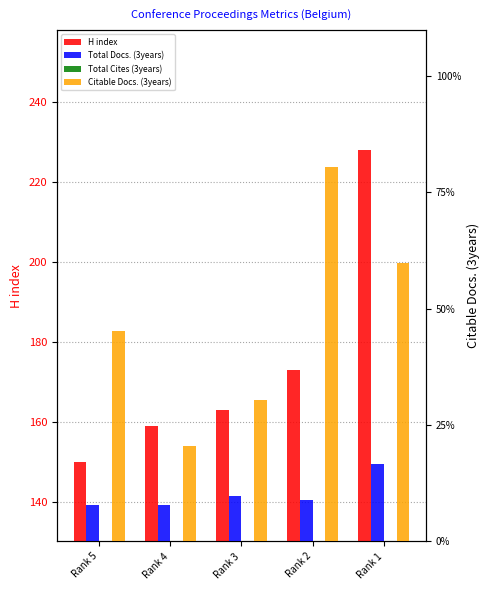

Reading left to right, list all the values displayed in this chart.

H index: 150	159	163	173	228
Total Docs. (3years): 8	8	10	9	17
Total Cites (3years): 0	0	0	0	0
Citable Docs. (3years): 46	21	31	82	61